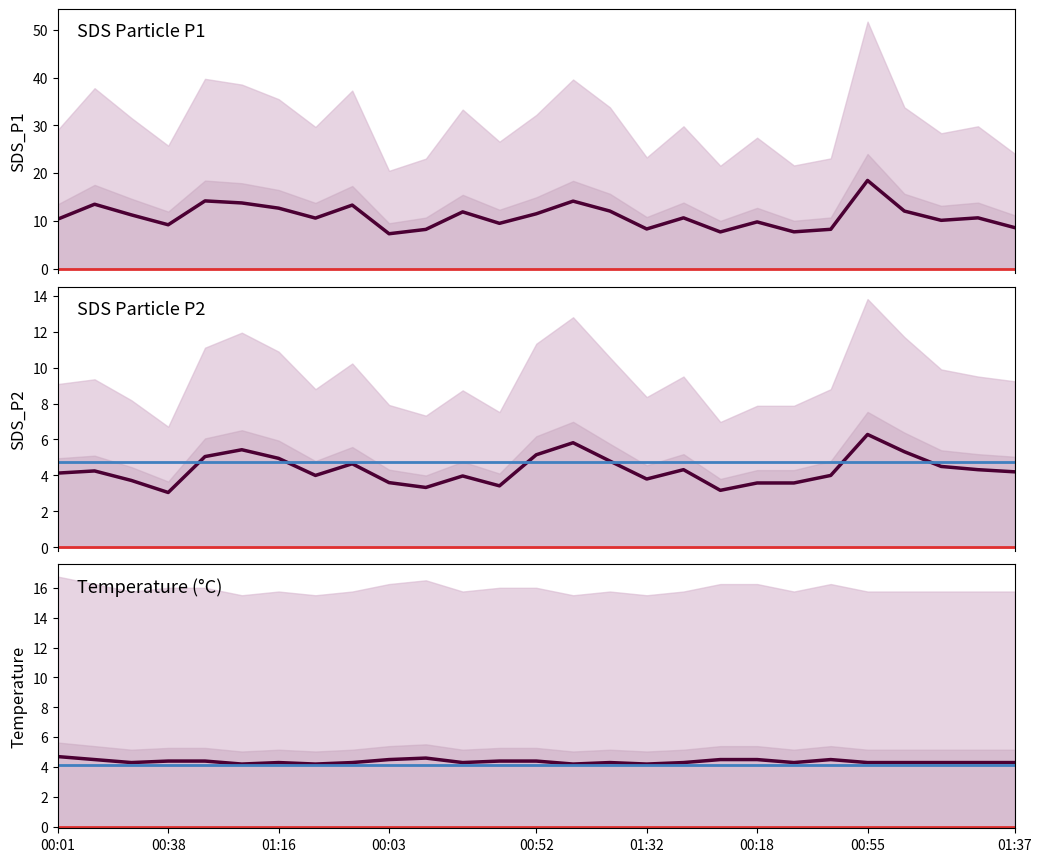

Reading left to right, what are all the values shown in this chart?

SDS_P1: 10.4	13.5	11.3	9.2	14.2	13.8	12.7	10.6	13.3	7.3	8.2	11.9	9.5	11.5	14.2	12.1	8.3	10.7	7.7	9.8	7.7	8.2	18.5	12.1	10.1	10.7	8.6
SDS_P2: 4.1	4.2	3.7	3.0	5.0	5.4	5.0	4.0	4.7	3.6	3.3	4.0	3.4	5.2	5.8	4.8	3.8	4.3	3.2	3.6	3.6	4.0	6.3	5.3	4.5	4.3	4.2
Temp: 4.7	4.5	4.3	4.4	4.4	4.2	4.3	4.2	4.3	4.5	4.6	4.3	4.4	4.4	4.2	4.3	4.2	4.3	4.5	4.5	4.3	4.5	4.3	4.3	4.3	4.3	4.3